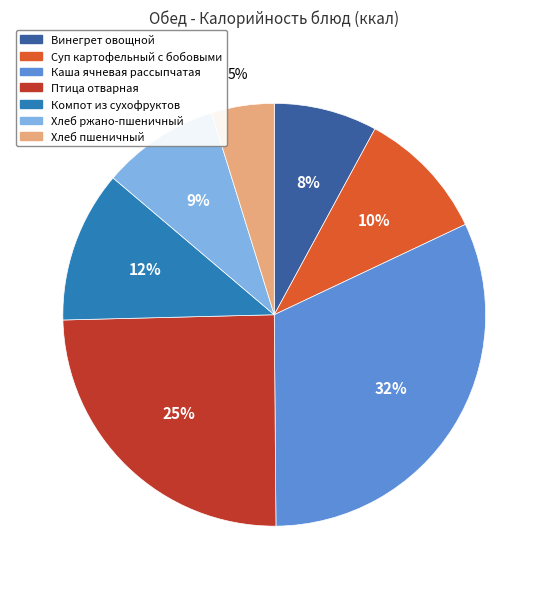

What percentage is the Суп картофельный с бобовыми slice, to the nearest percent?

10%